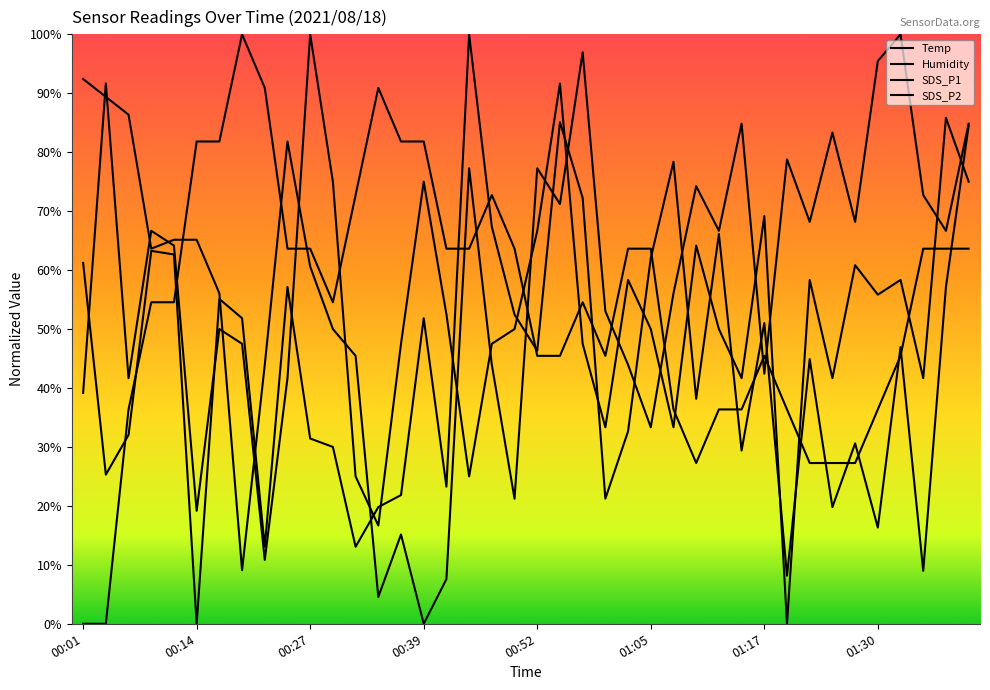

Which series changed the most between 18 and 23?

SDS_P1